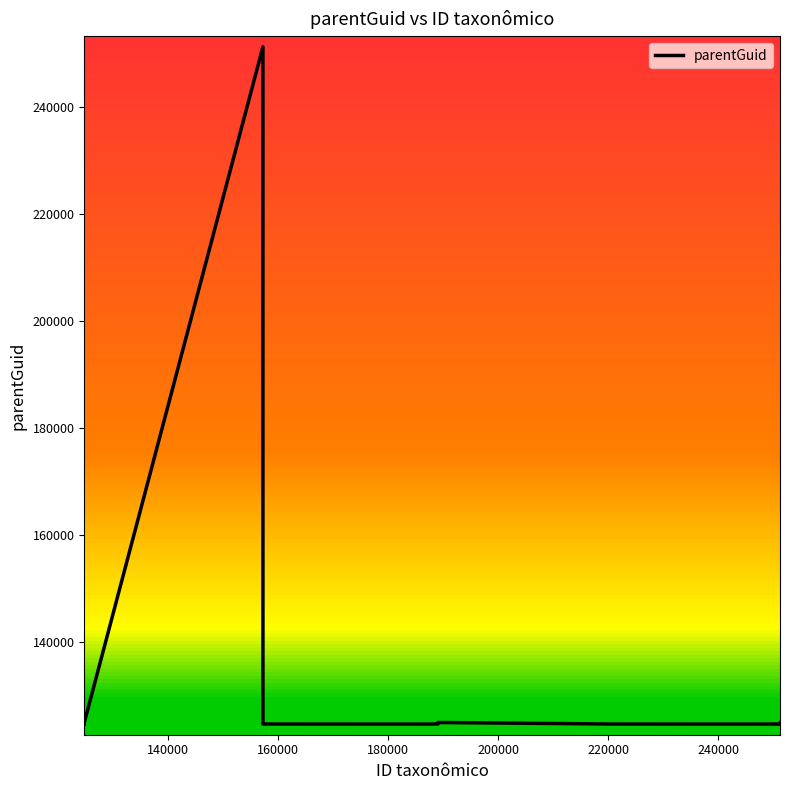

What is the sum of all values?

1748859